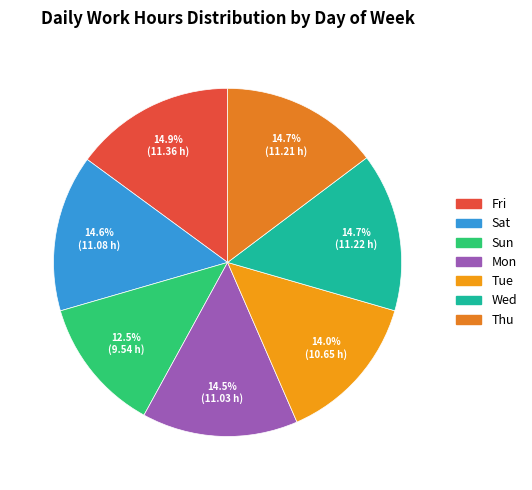

What is the ratio of the value at Sun to the value at Fri?

0.8